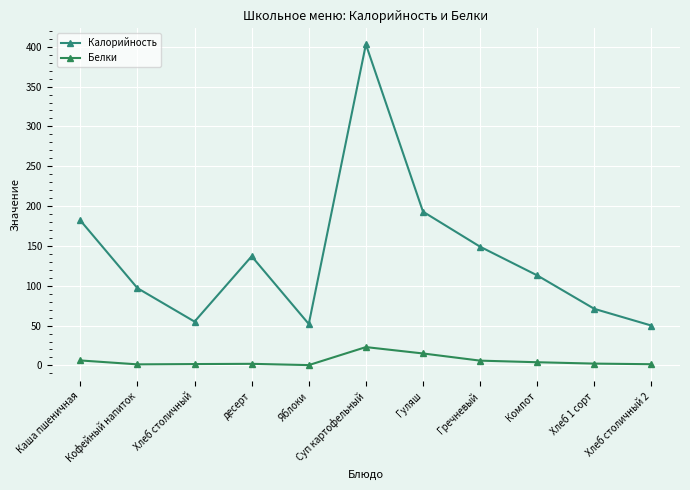

What is the value of the Калорийность point at the 10th from the left?

71.0